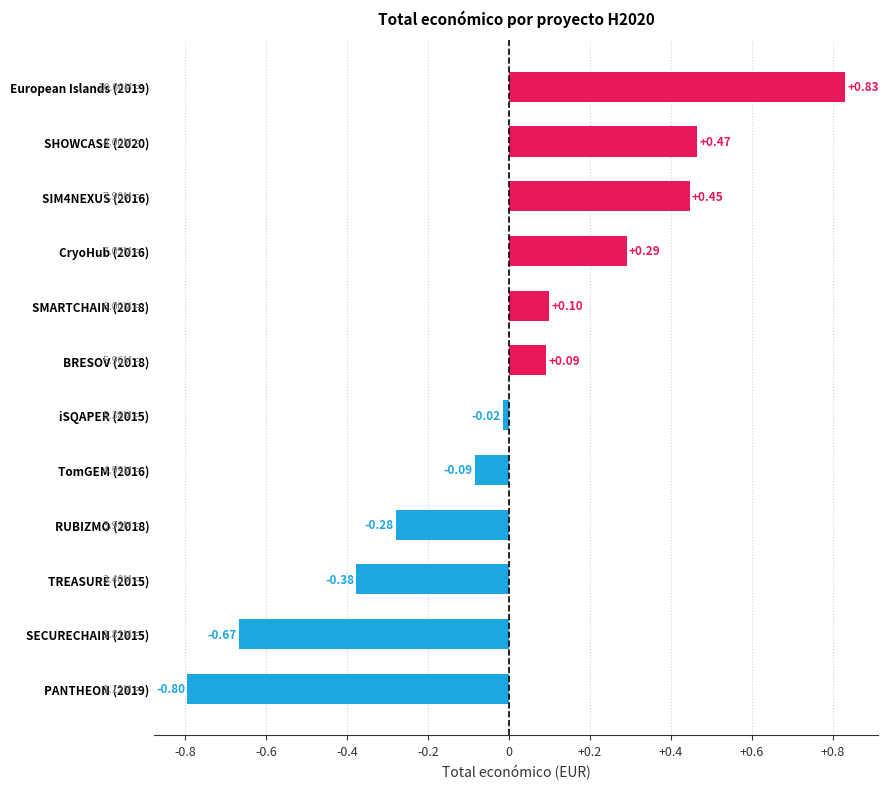

Which label corresponds to the smallest value in the chart?

PANTHEON (2019)